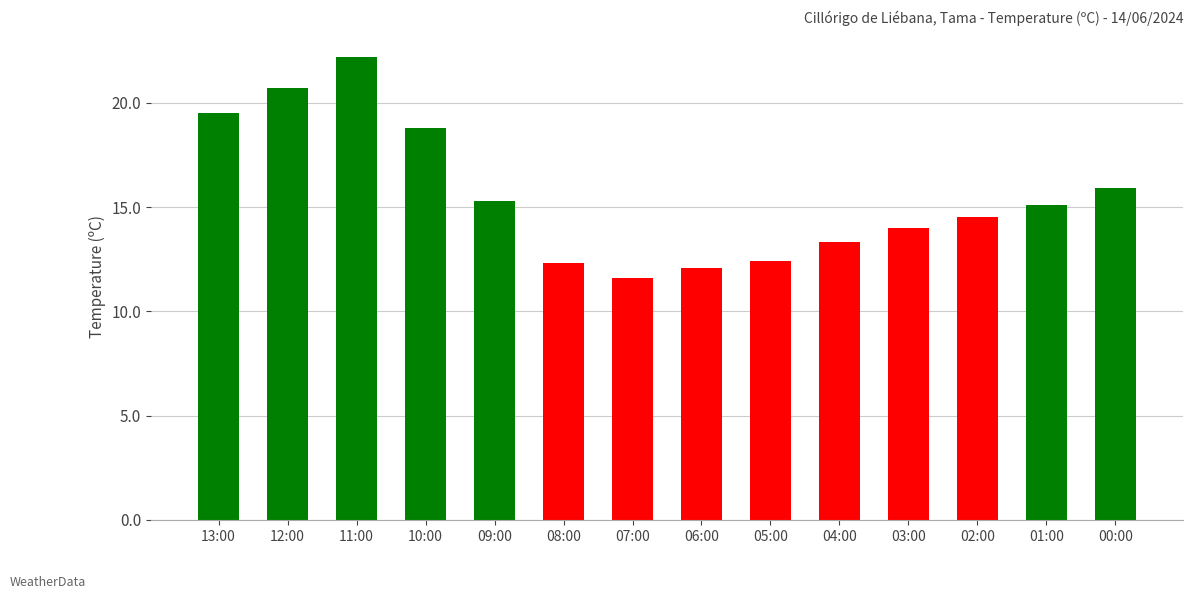

What is the sum of the values at 01:00 and 11:00?

37.3